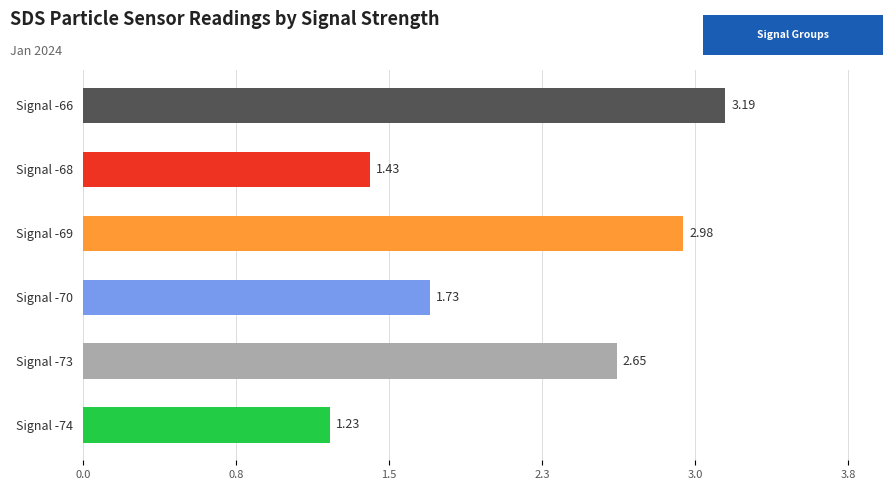

Rank the categories by value from lowest to highest.

Signal -74, Signal -68, Signal -70, Signal -73, Signal -69, Signal -66